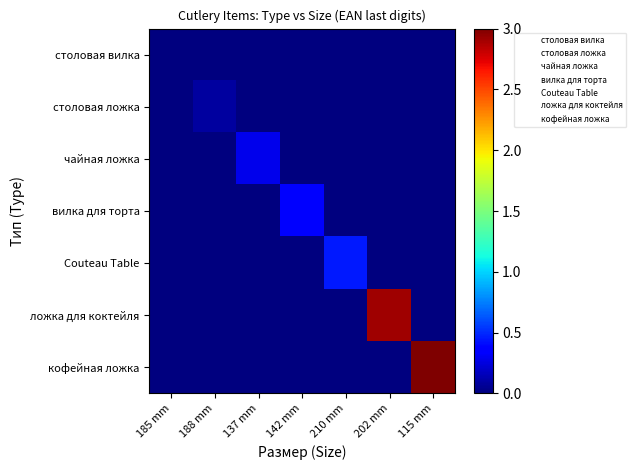

Reading left to right, extract all data points from this chart.

столовая вилка: 185 mm=0.0	188 mm=0.0	137 mm=0.0	142 mm=0.0	210 mm=0.0	202 mm=0.0	115 mm=0.0
столовая ложка: 185 mm=0.0	188 mm=0.1	137 mm=0.0	142 mm=0.0	210 mm=0.0	202 mm=0.0	115 mm=0.0
чайная ложка: 185 mm=0.0	188 mm=0.0	137 mm=0.3	142 mm=0.0	210 mm=0.0	202 mm=0.0	115 mm=0.0
вилка для торта: 185 mm=0.0	188 mm=0.0	137 mm=0.0	142 mm=0.4	210 mm=0.0	202 mm=0.0	115 mm=0.0
Couteau Table: 185 mm=0.0	188 mm=0.0	137 mm=0.0	142 mm=0.0	210 mm=0.5	202 mm=0.0	115 mm=0.0
ложка для коктейля: 185 mm=0.0	188 mm=0.0	137 mm=0.0	142 mm=0.0	210 mm=0.0	202 mm=2.9	115 mm=0.0
кофейная ложка: 185 mm=0.0	188 mm=0.0	137 mm=0.0	142 mm=0.0	210 mm=0.0	202 mm=0.0	115 mm=3.0